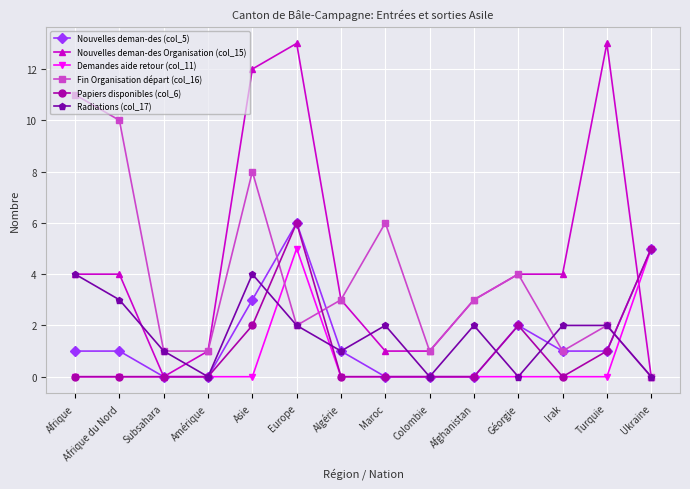

Which series has the largest total across all categories?

Nouvelles deman-des Organisation (col_15)